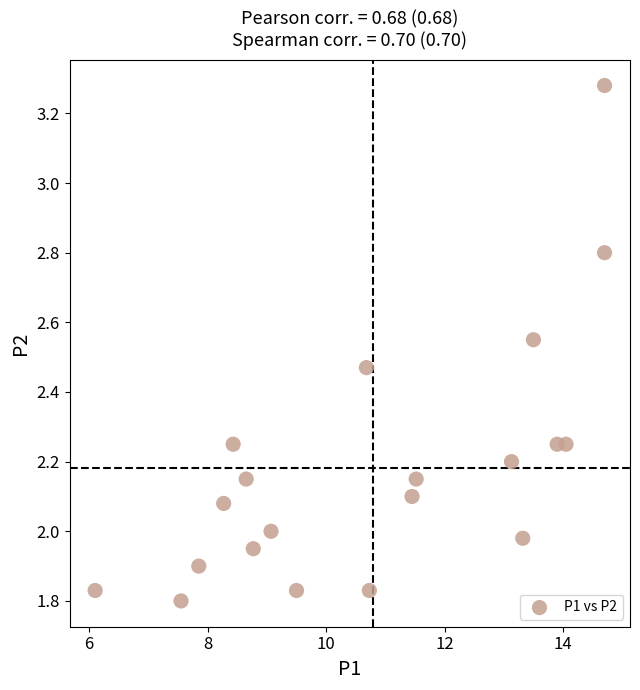

What is the range of Y values (max minus min)?

1.5